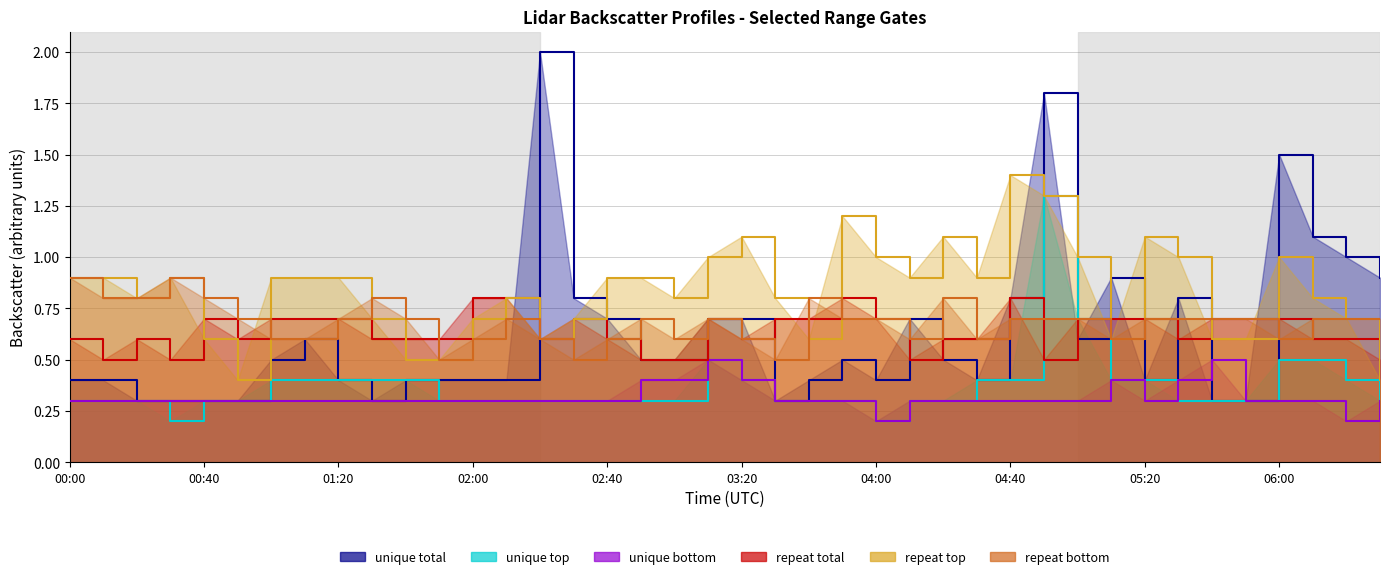

In 2.194, how many points are lower than both neighbors (excluding endpoints)?

2